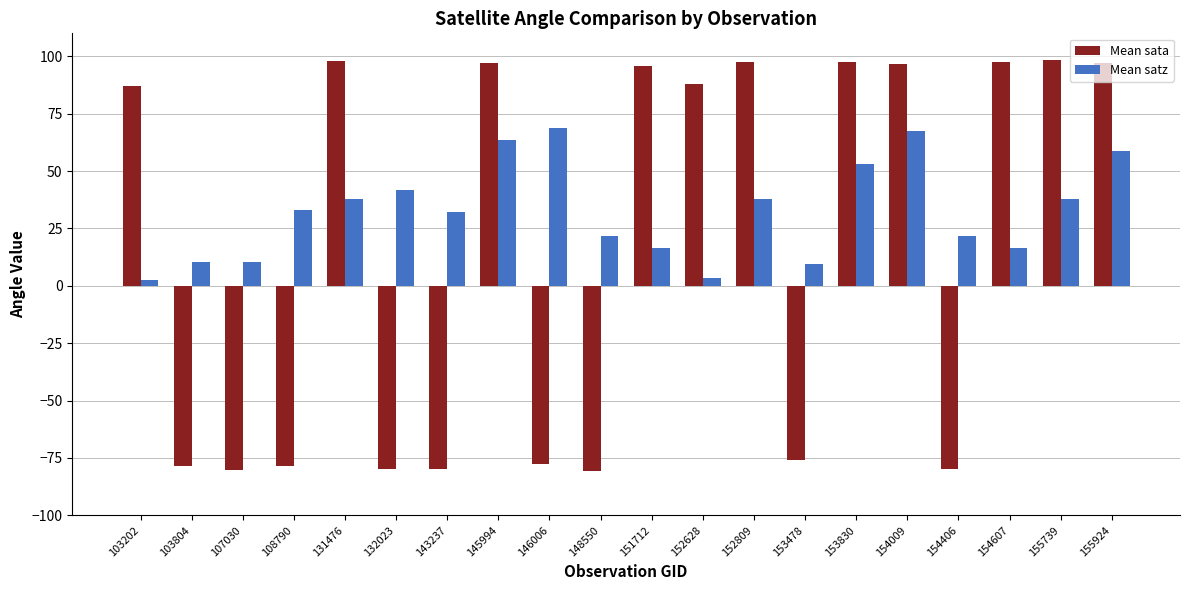

What is the total value across all series at 103202?

89.8